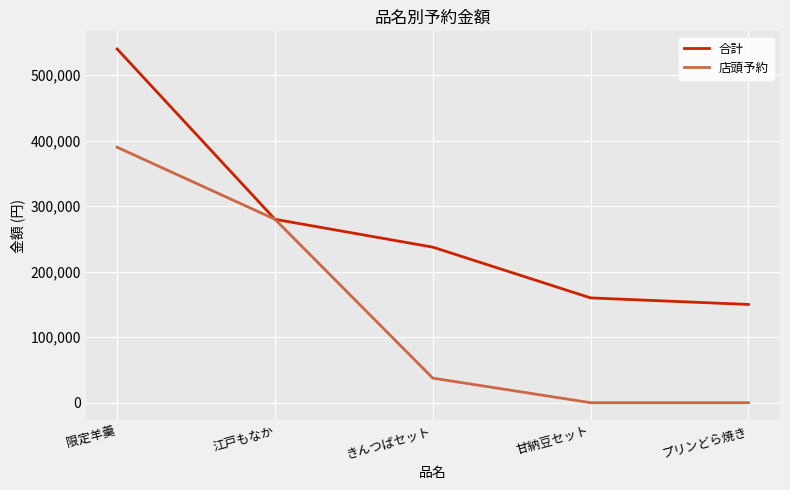

What is the maximum value shown in the chart?

540000